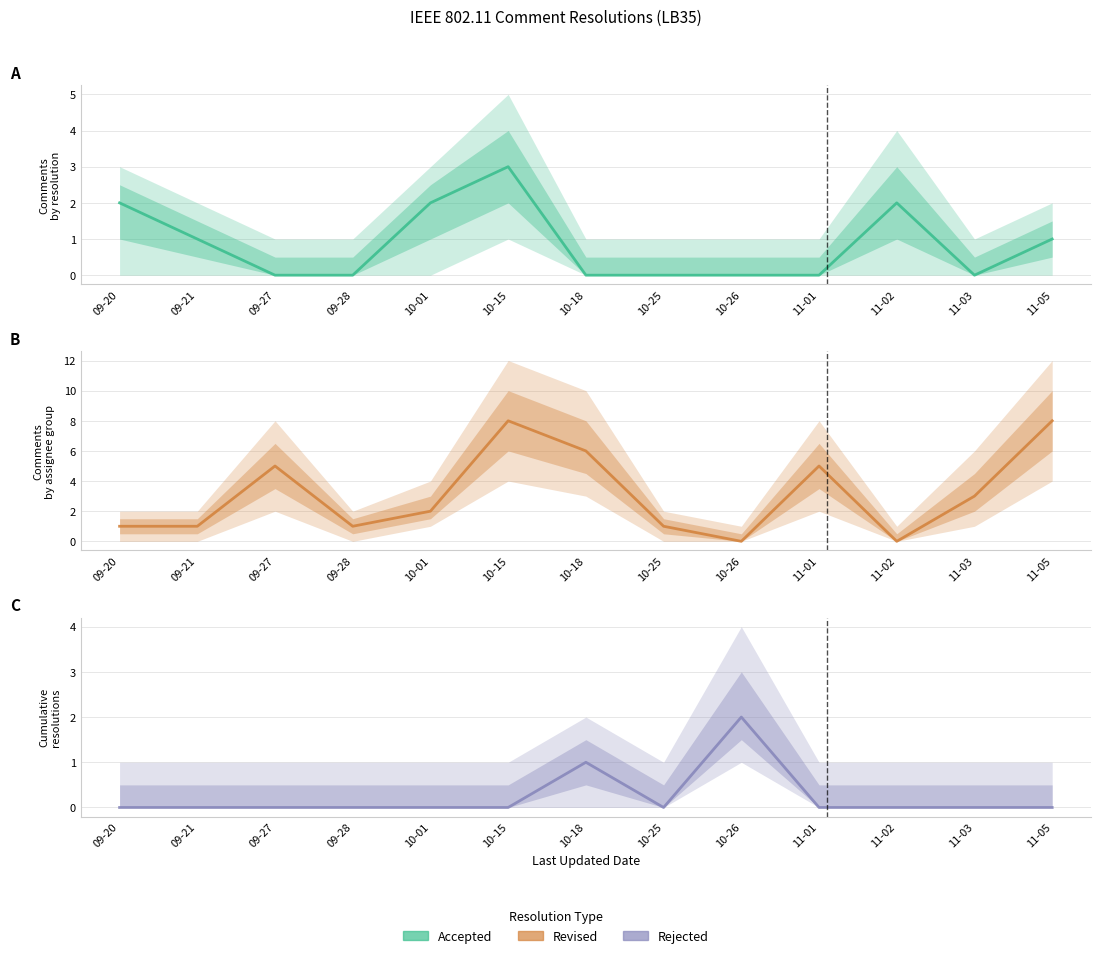

True or false: Rejected has more than 0 points higher than both neighbors.

True